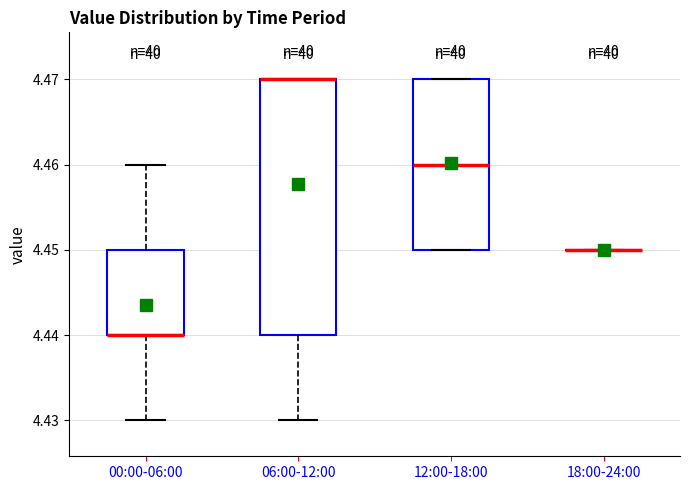

Comparing the boxes themselves (not the whiskers), which one is the tallest?

06:00-12:00